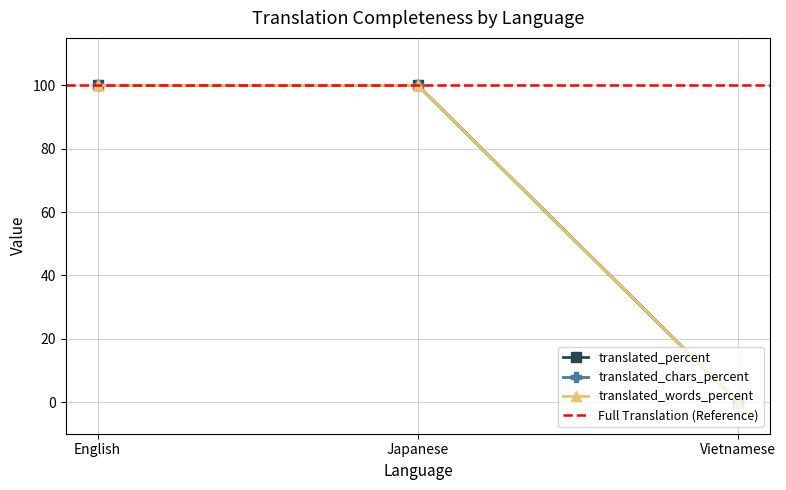

What is the label of the 1st point from the left?

English